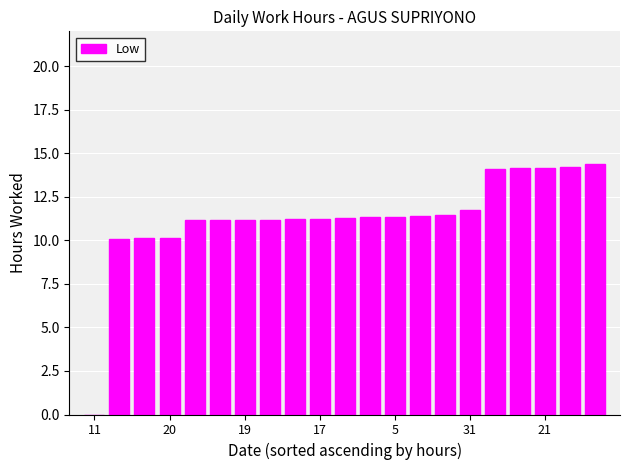

What is the maximum value shown in the chart?

14.4